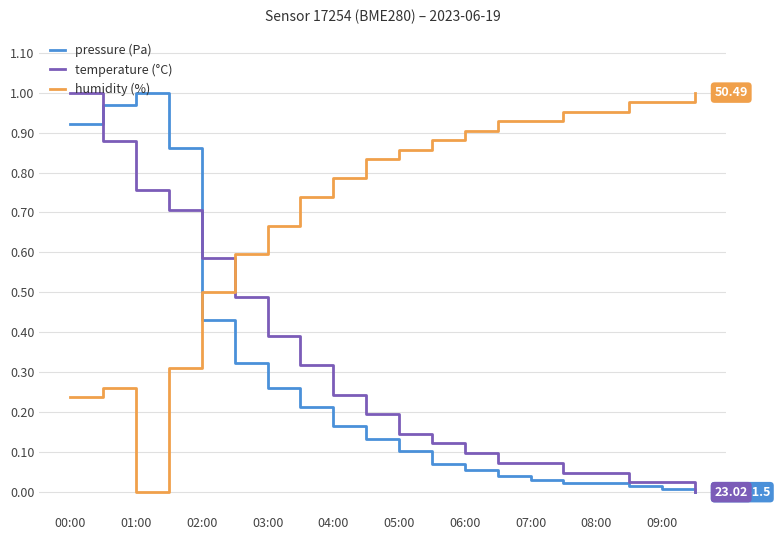

Reading left to right, extract all data points from this chart.

pressure: 0.9	1.0	1.0	0.9	0.4	0.3	0.3	0.2	0.2	0.1	0.1	0.1	0.1	0.0	0.0	0.0	0.0	0.0	0.0	0.0
temperature: 1.0	0.9	0.8	0.7	0.6	0.5	0.4	0.3	0.2	0.2	0.1	0.1	0.1	0.1	0.1	0.0	0.0	0.0	0.0	0.0
humidity: 0.2	0.3	0.0	0.3	0.5	0.6	0.7	0.7	0.8	0.8	0.9	0.9	0.9	0.9	0.9	1.0	1.0	1.0	1.0	1.0